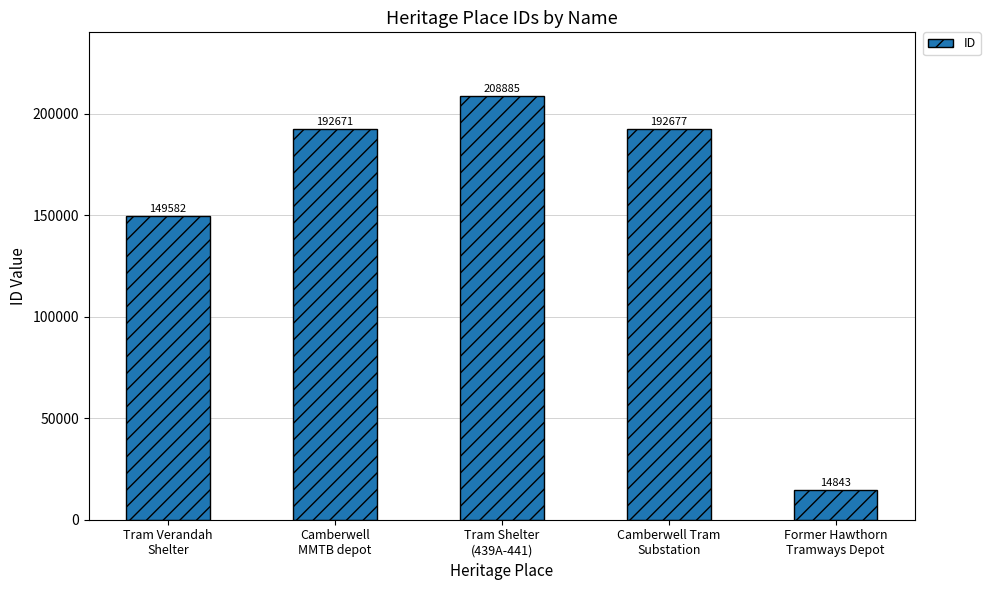

How many bars are there in total?

5